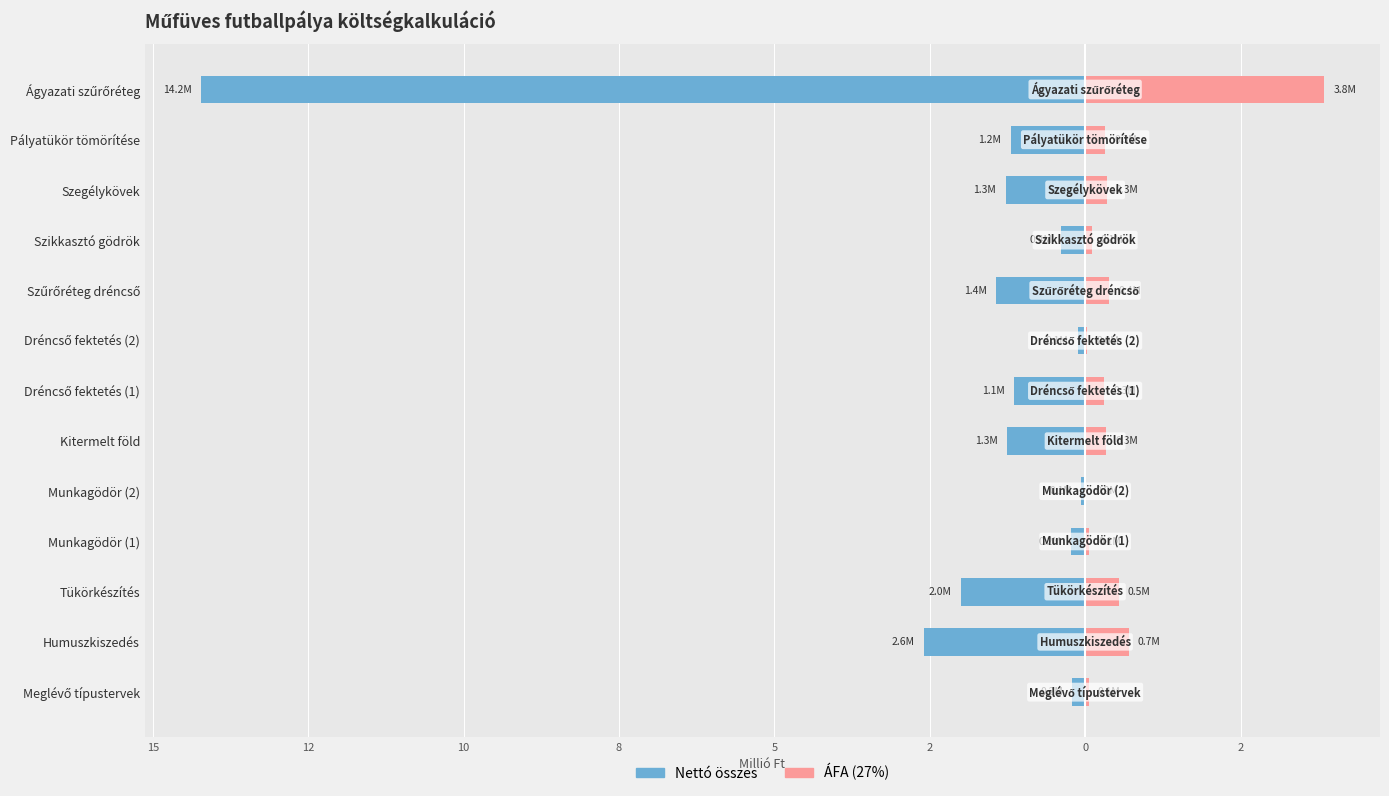

Which series has the widest spread of values?

Nettó összes